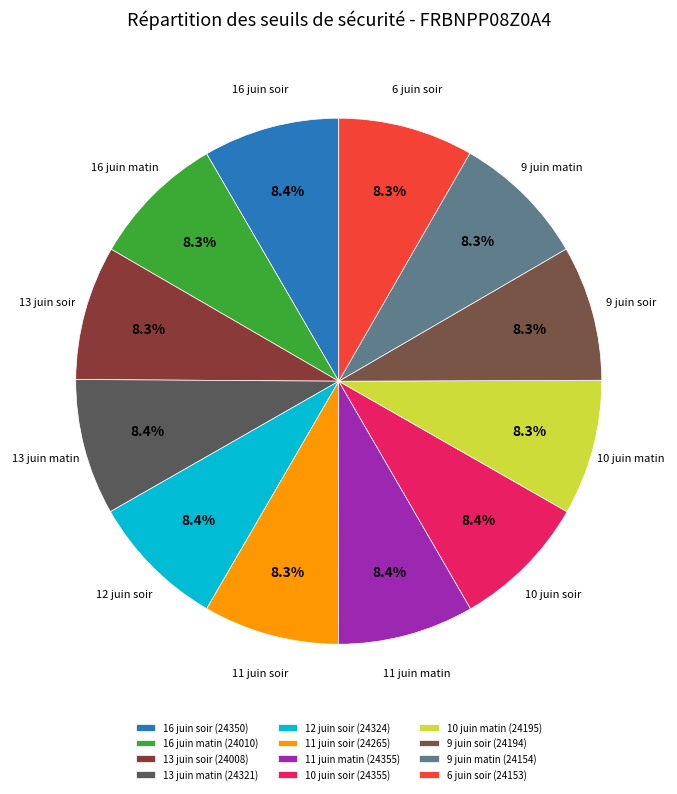

How many slices are in this pie chart?

12